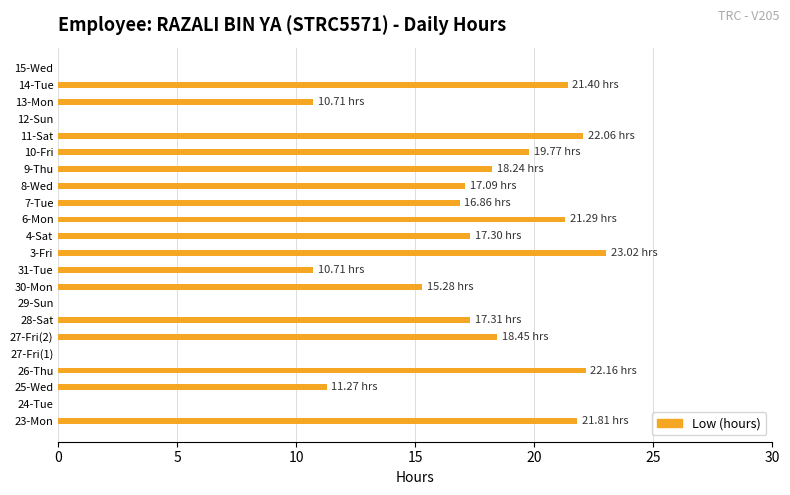

What is the greatest value displayed?

23.0